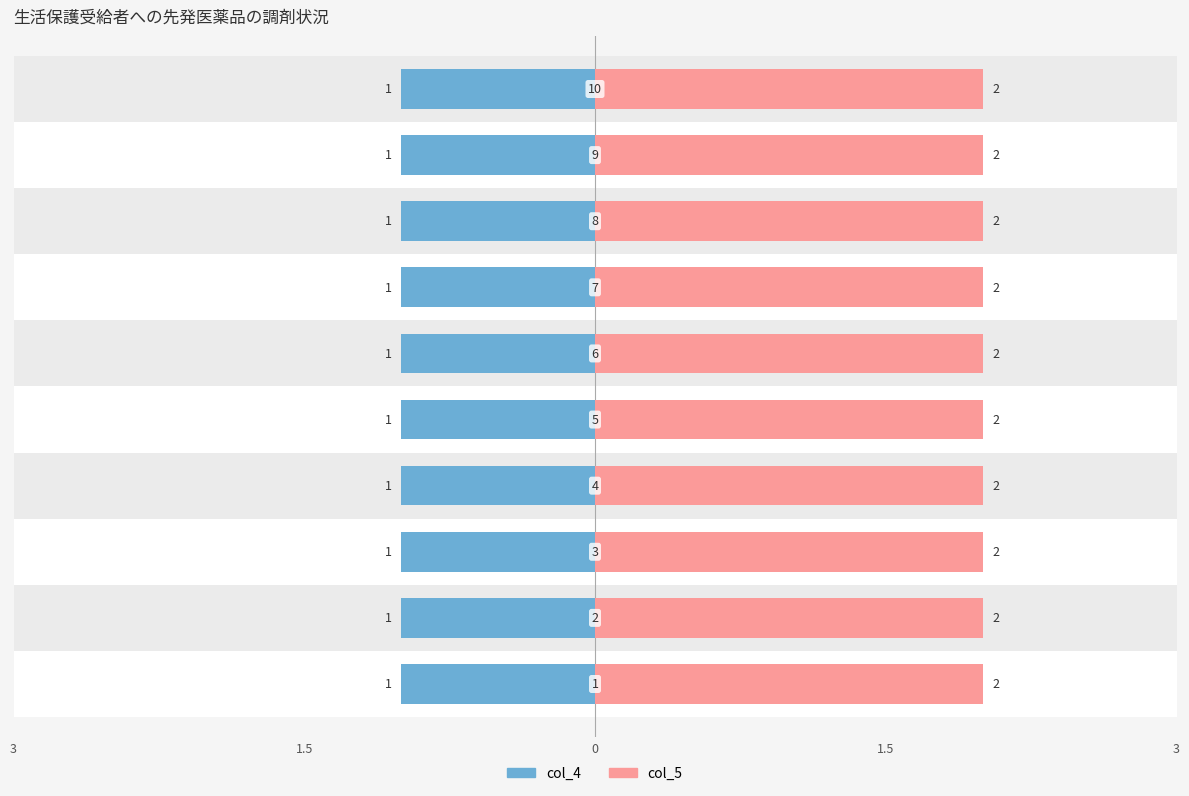

Reading right to left, what are all the values shown in this chart?

col_4: 1	1	1	1	1	1	1	1	1	1
col_5: 2	2	2	2	2	2	2	2	2	2